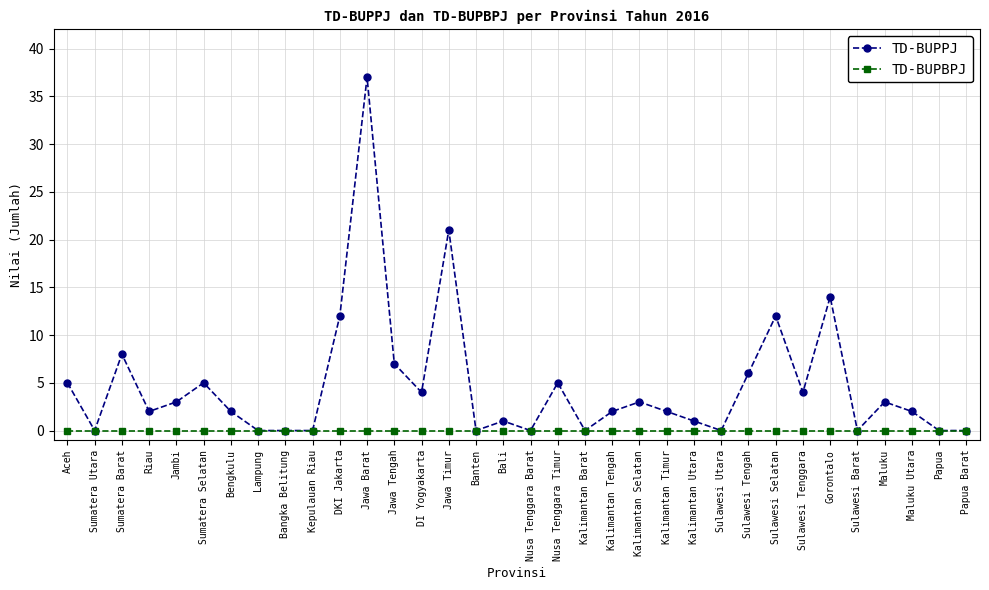

Which series has the largest range (max minus min)?

TD-BUPPJ